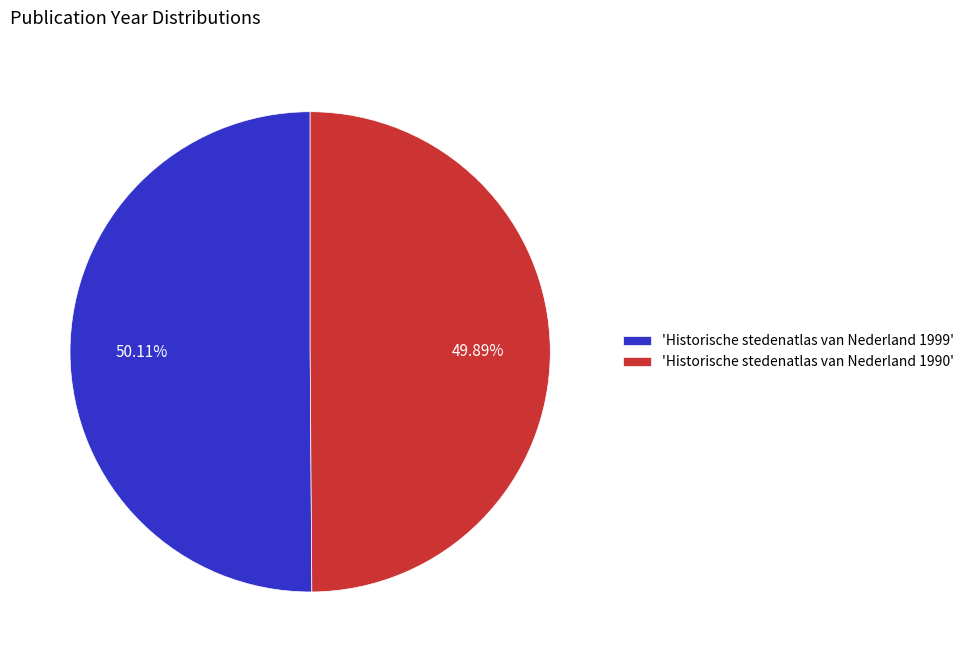

Is there a majority slice in this chart?

Yes